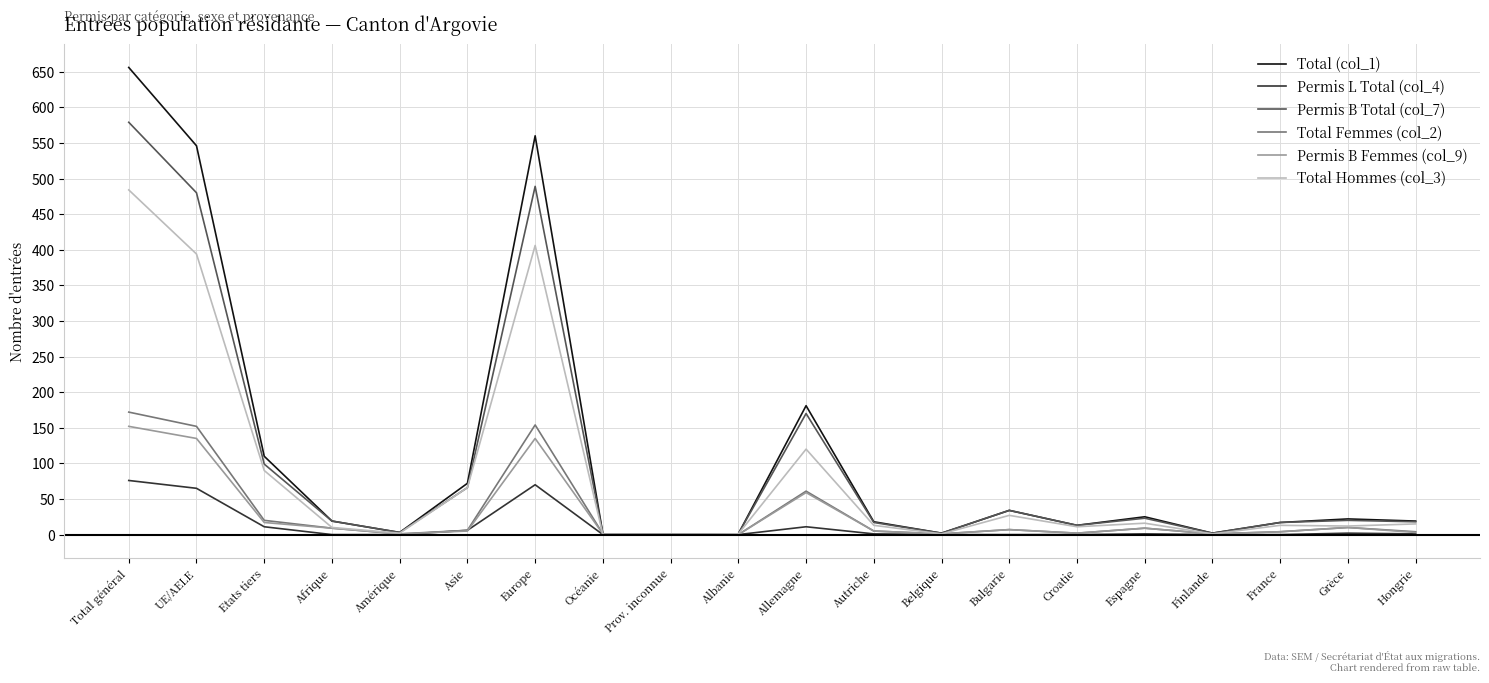

At which category is the sum across all series the highest?

Total général